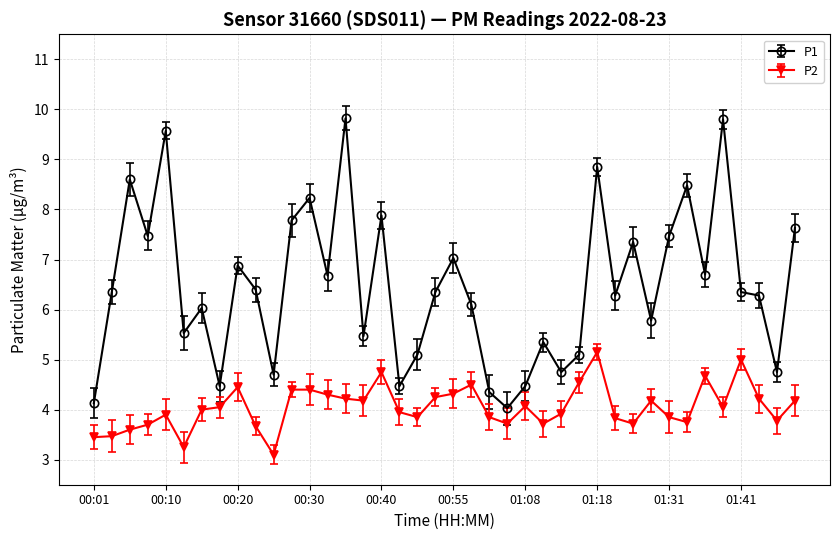

What is the sum of all P2 values?

162.0